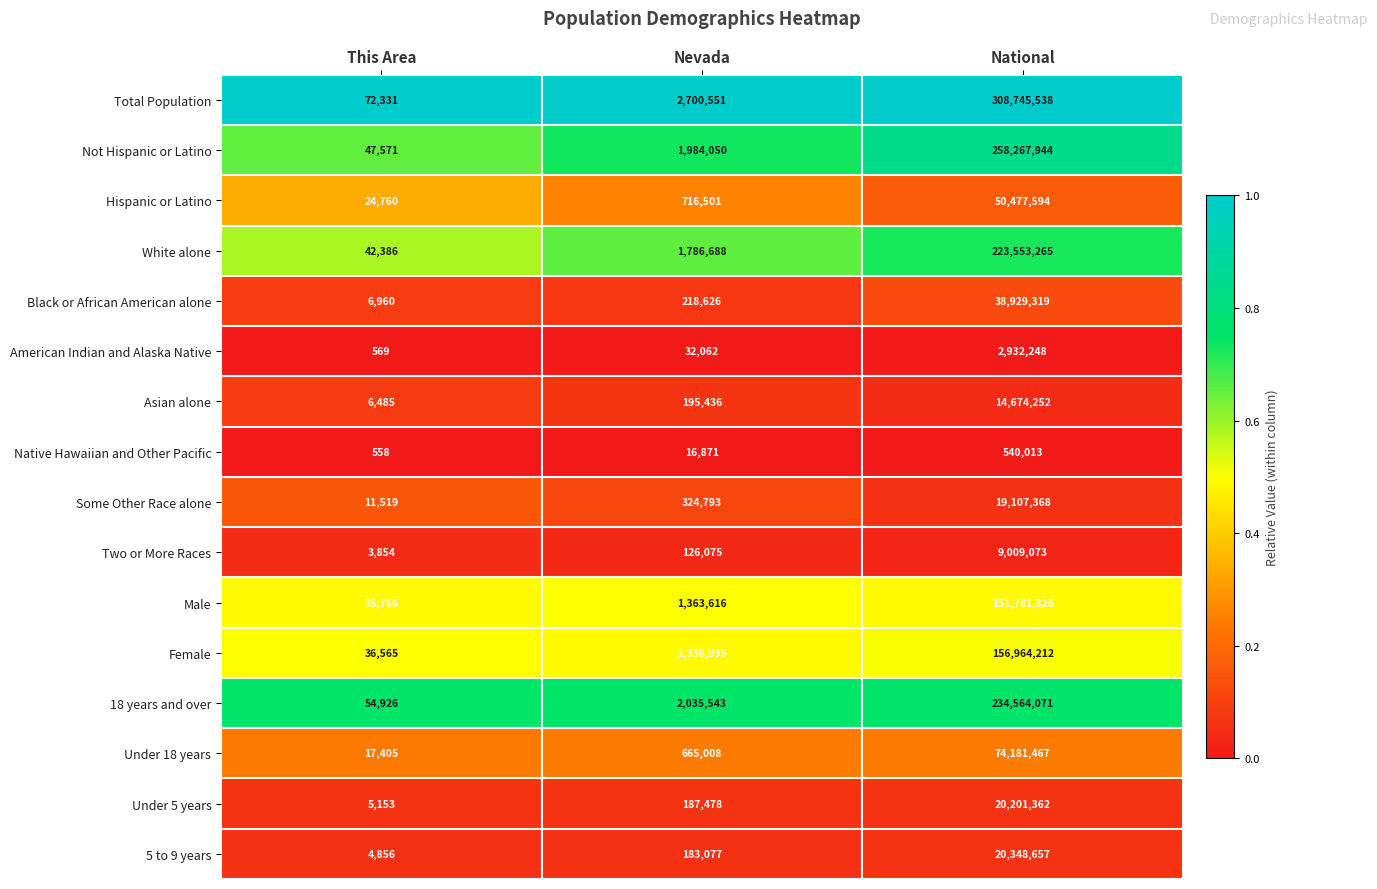

What is the greatest value displayed?

308745538